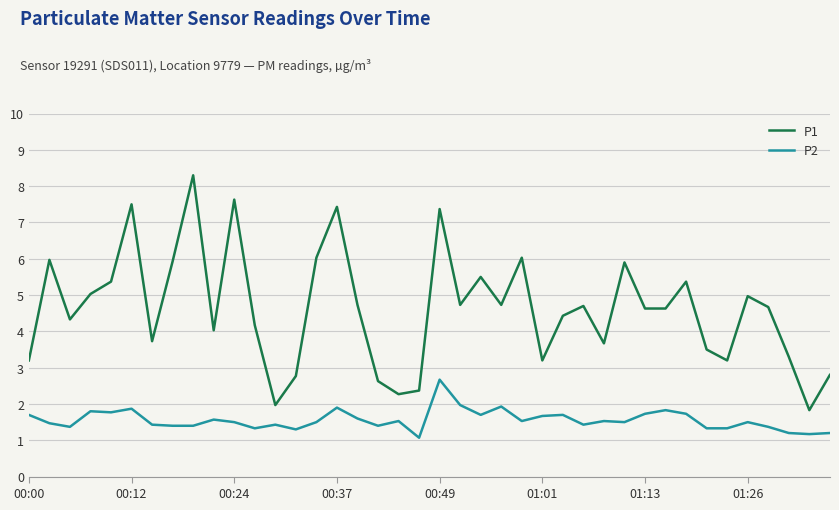

Does the chart display data point markers on the line(s)?

No